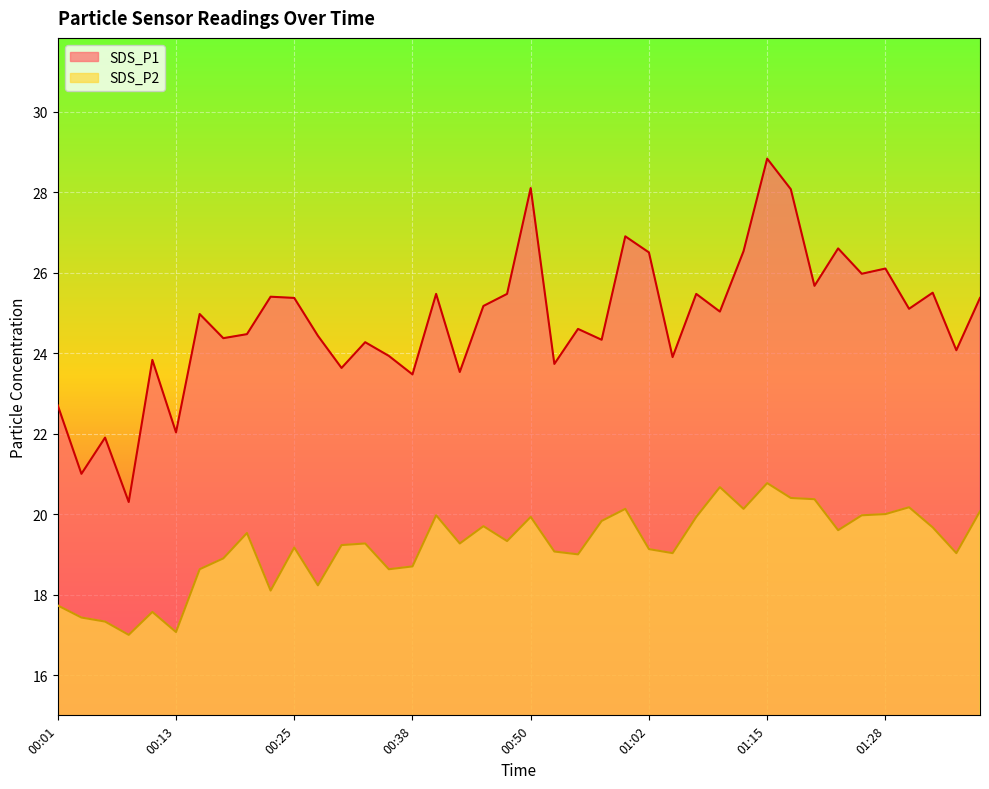

Which category has the highest value across all series?

01:15